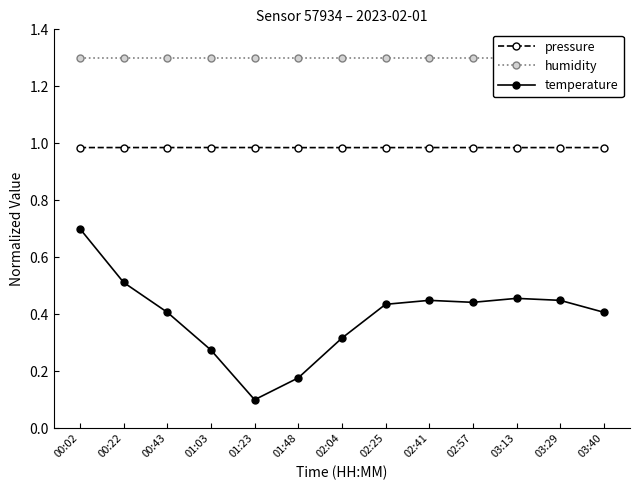

Does the chart have visible grid lines?

No